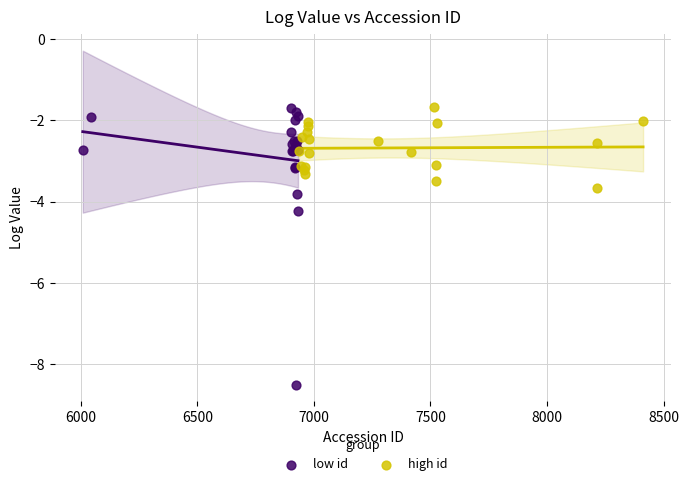

Which series has the largest Y range (max minus min)?

low id